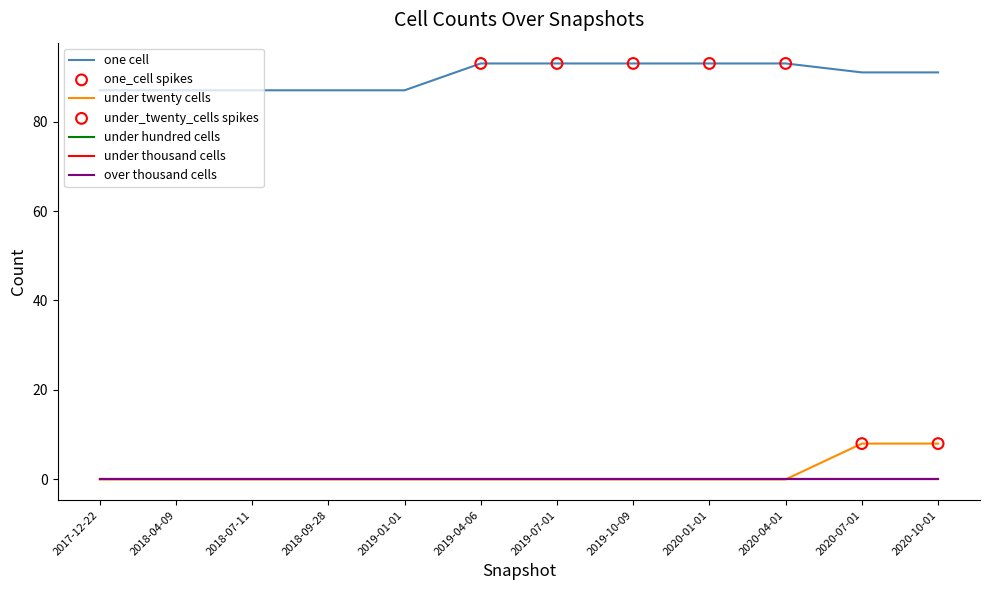

What is the total value across all series at 2020-07-01?

99